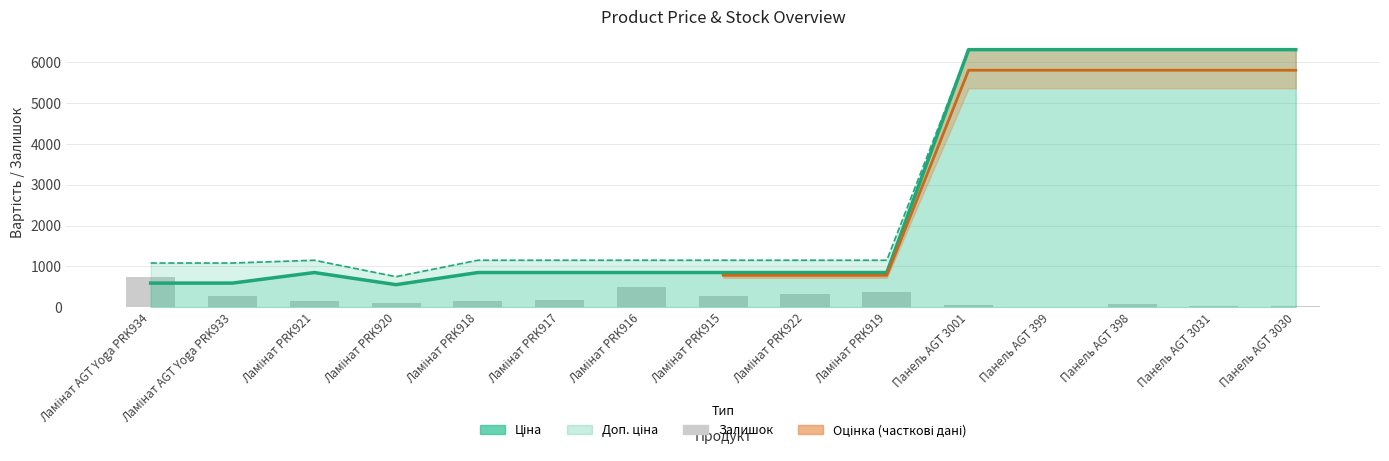

Is it true that the value at Ламінат AGT Yoga PRK934 is 736?

True